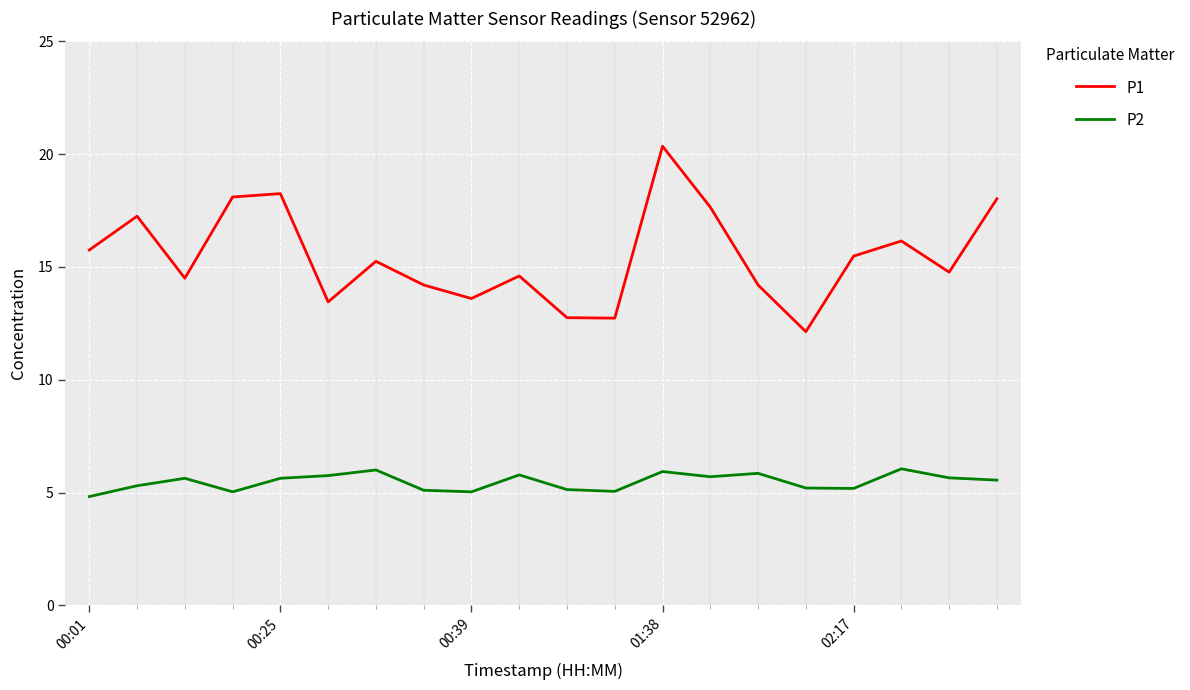

True or false: P2 and P1 cross at least once.

False